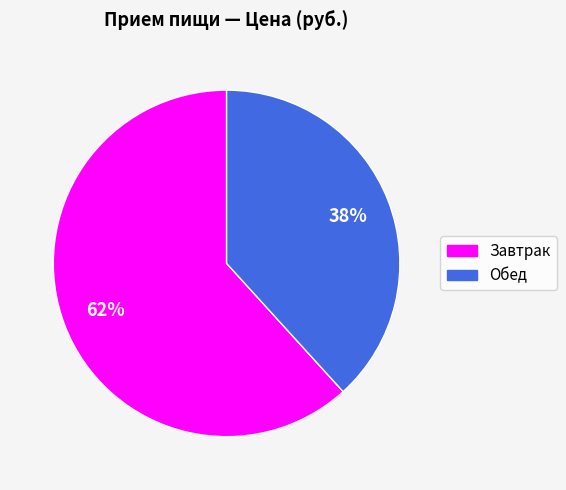

Count the number of slices in the pie.

2